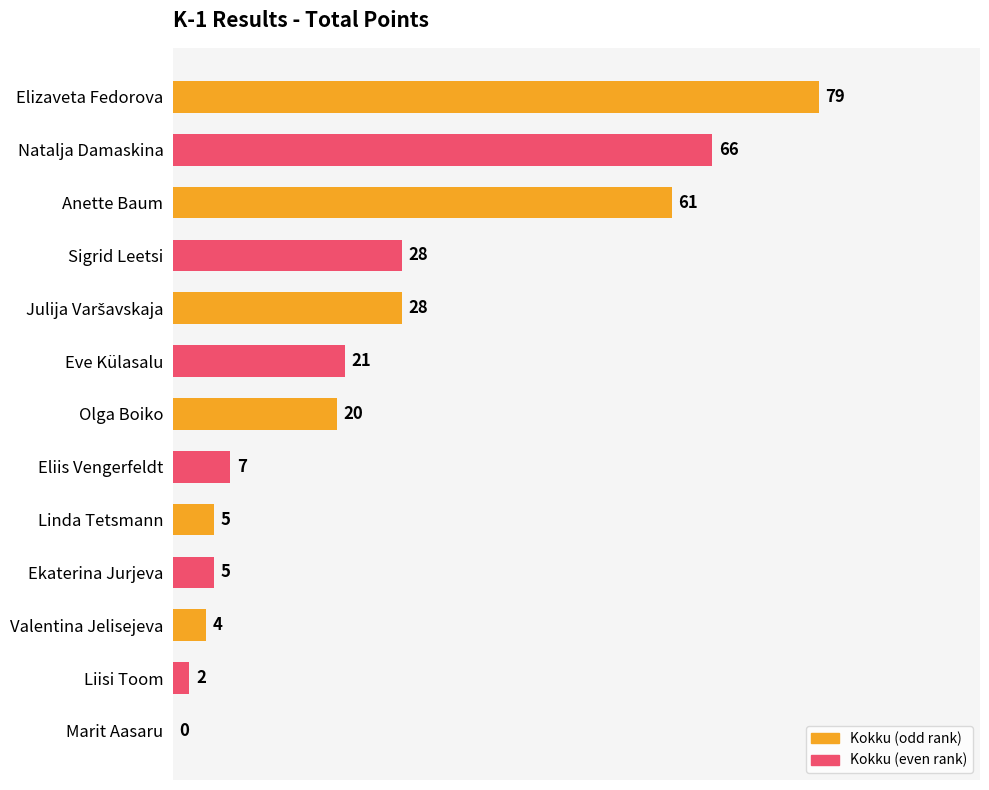

Which has a higher value, Natalja Damaskina or Valentina Jelisejeva?

Natalja Damaskina